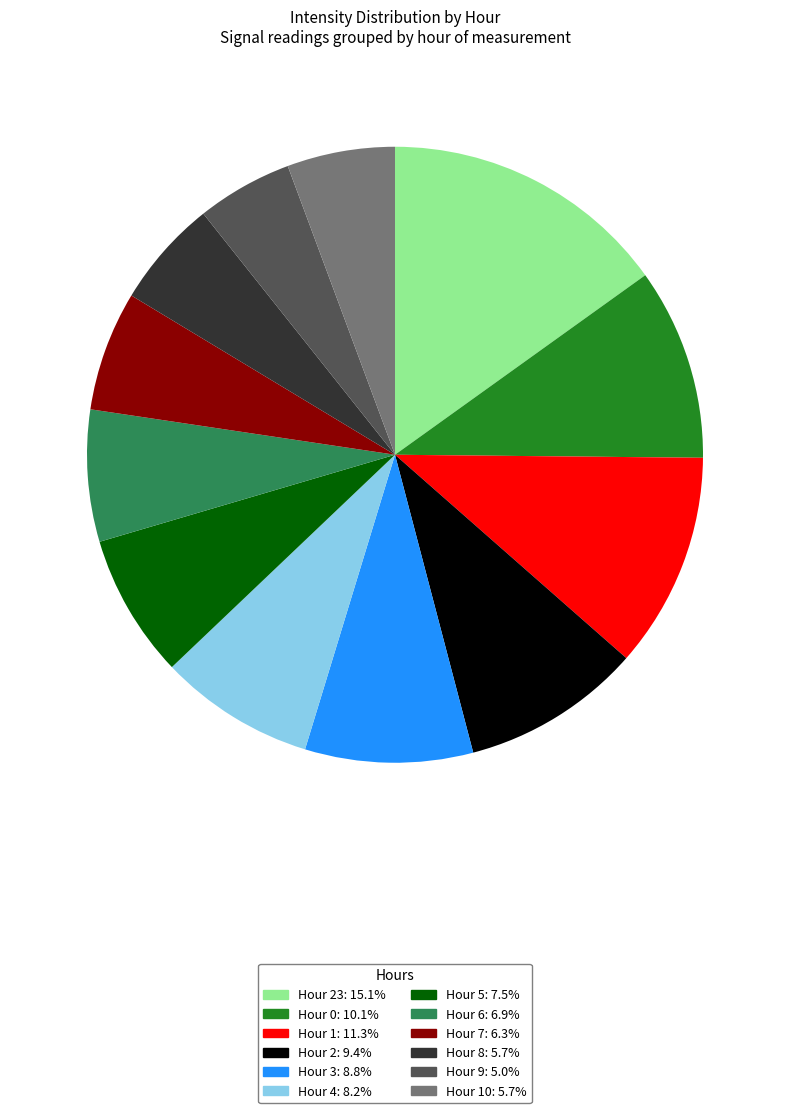

How many segments does this pie chart have?

12